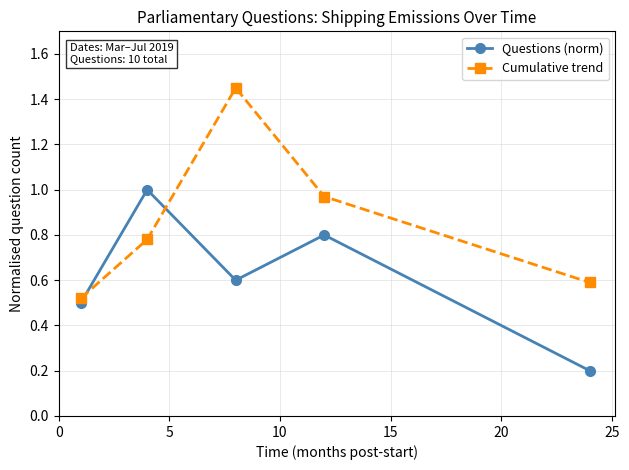

What is the difference between the maximum and minimum values in the Cumulative trend series?

0.9